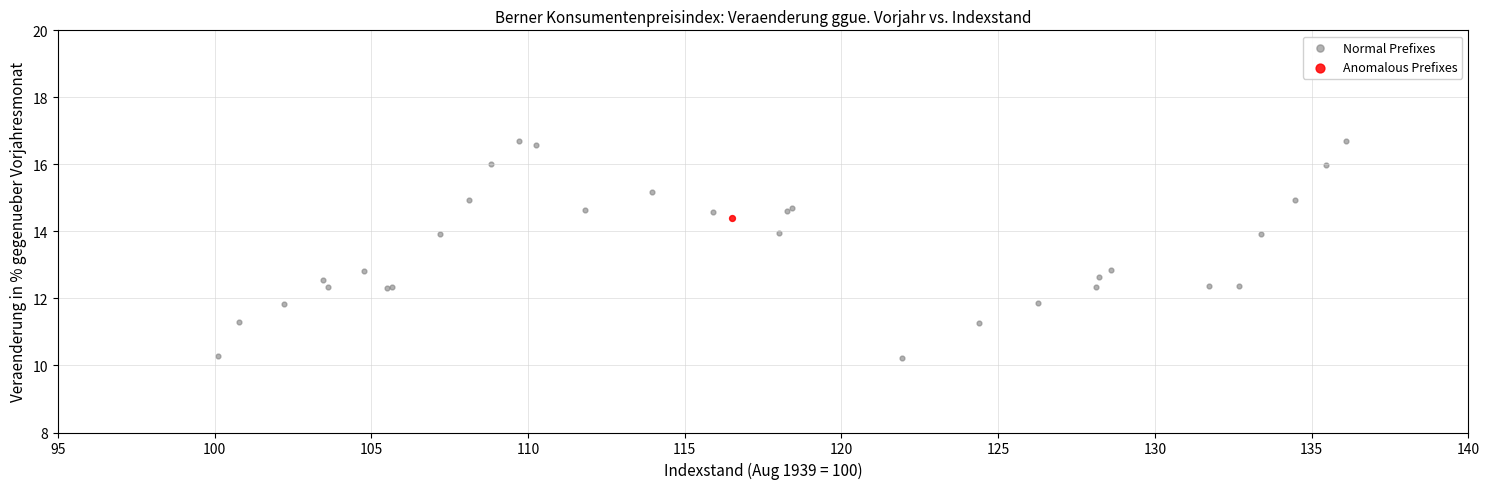

What are all the series names shown in the legend?

Normal Prefixes, Anomalous Prefixes